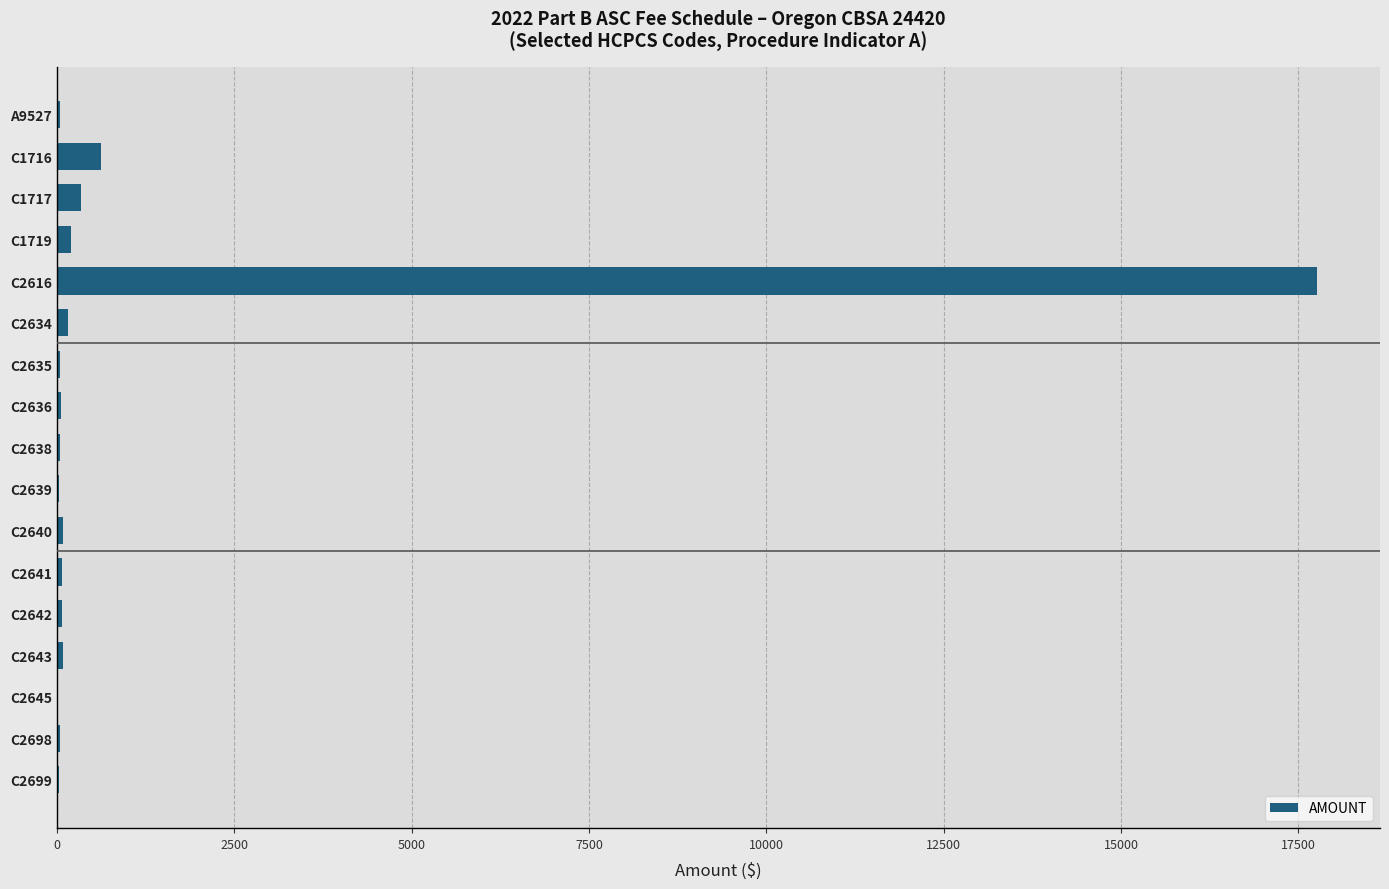

Where is the data nearest to the value 8883?

C1716